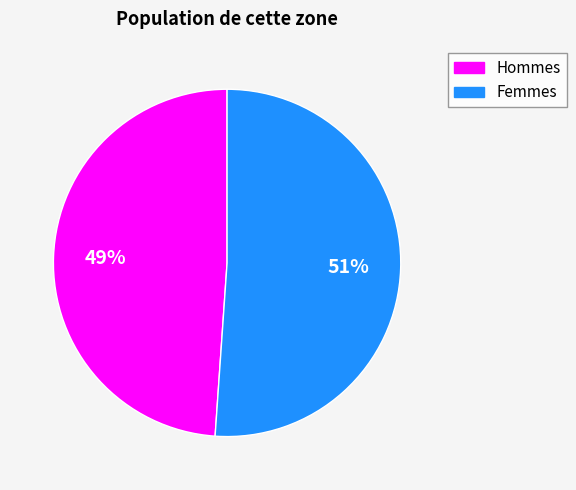

To the nearest percent, what is the average slice percentage?

50%